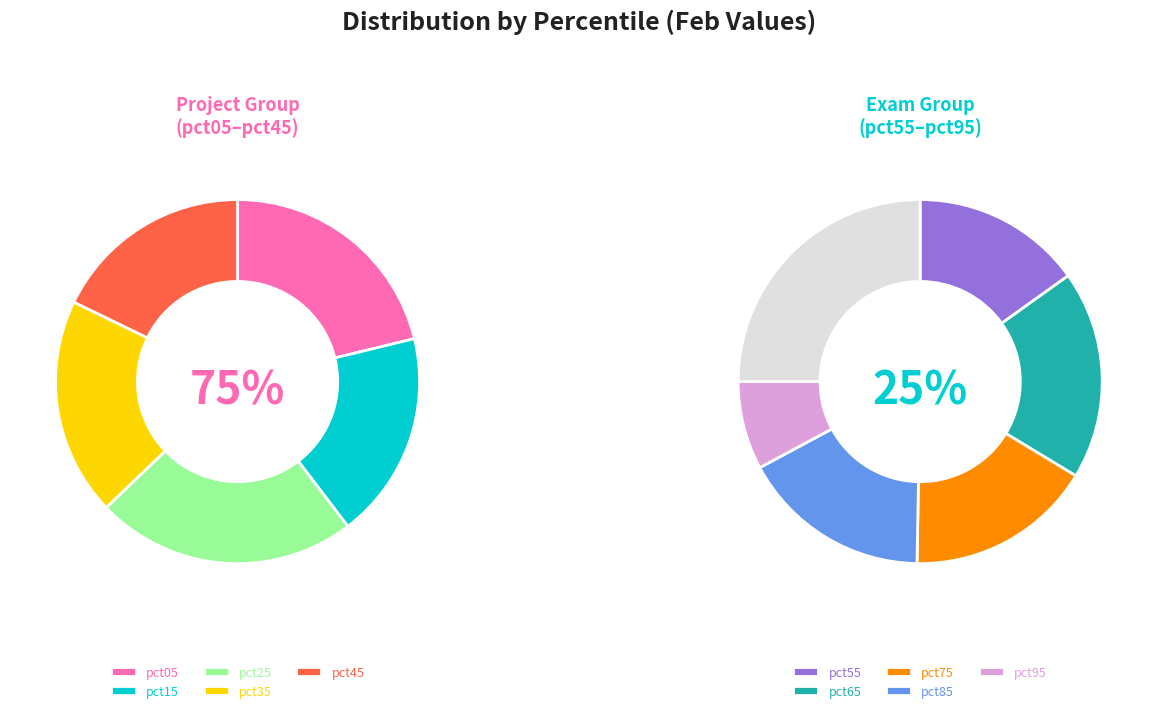

The pct75 slice represents 16% of the pie. True or false?

False